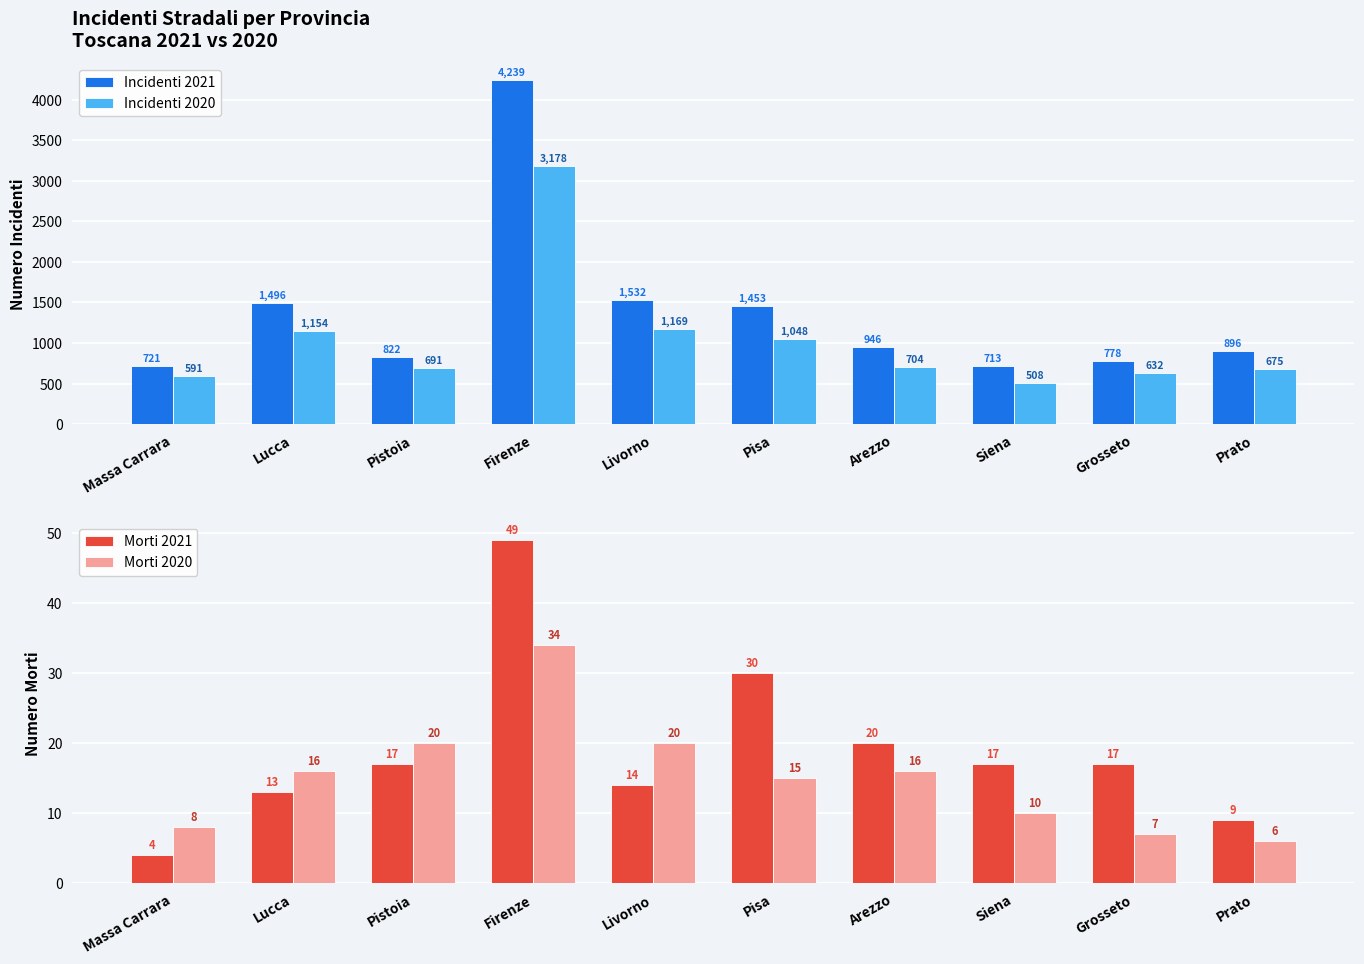

Rank the series by their maximum value, from lowest to highest.

Morti 2020, Morti 2021, Incidenti 2020, Incidenti 2021